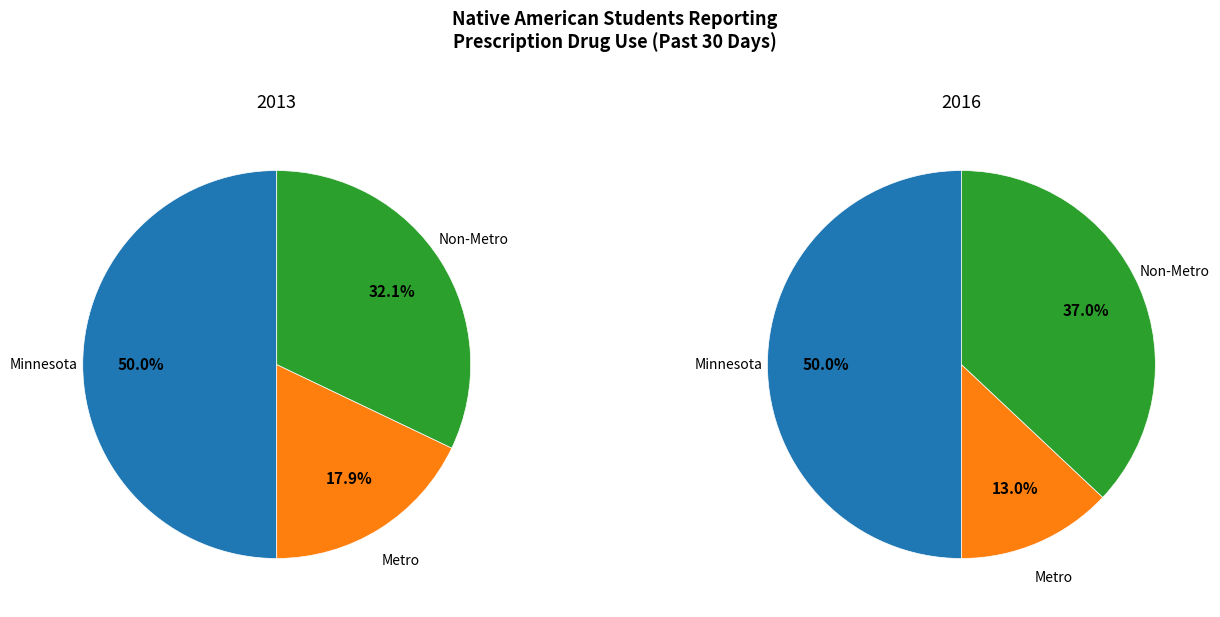

Is there any slice that represents more than half of the pie?

No